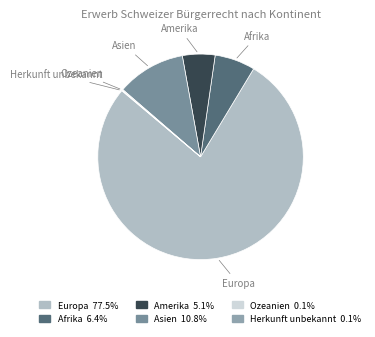

Is the sum of Asien and Afrika greater than half?

No